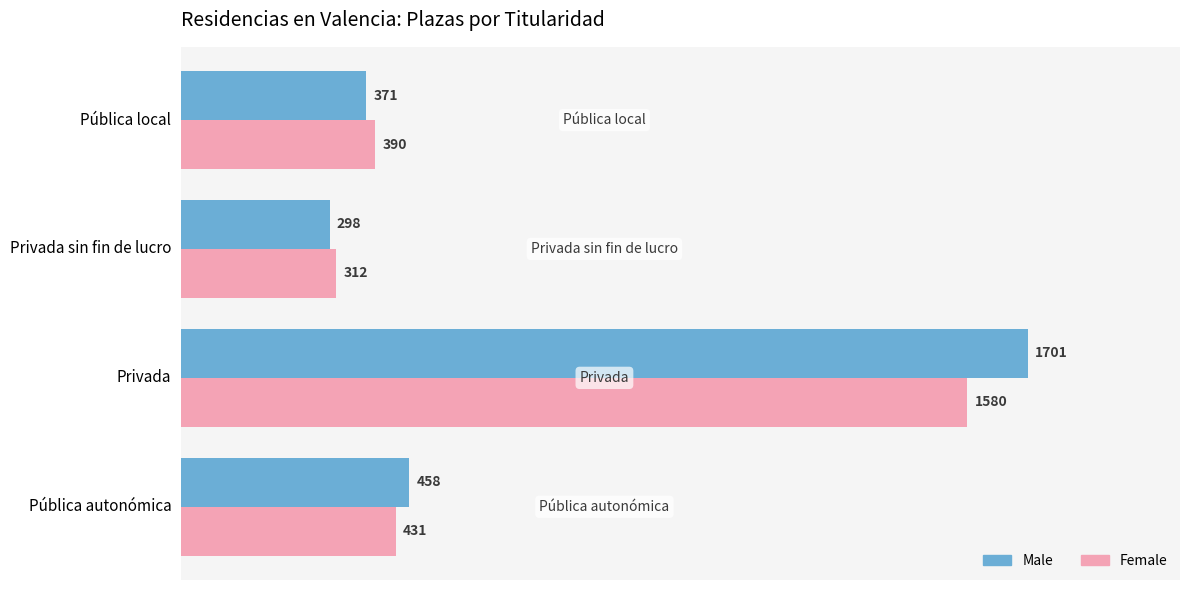

Count the number of categories in the chart.

4